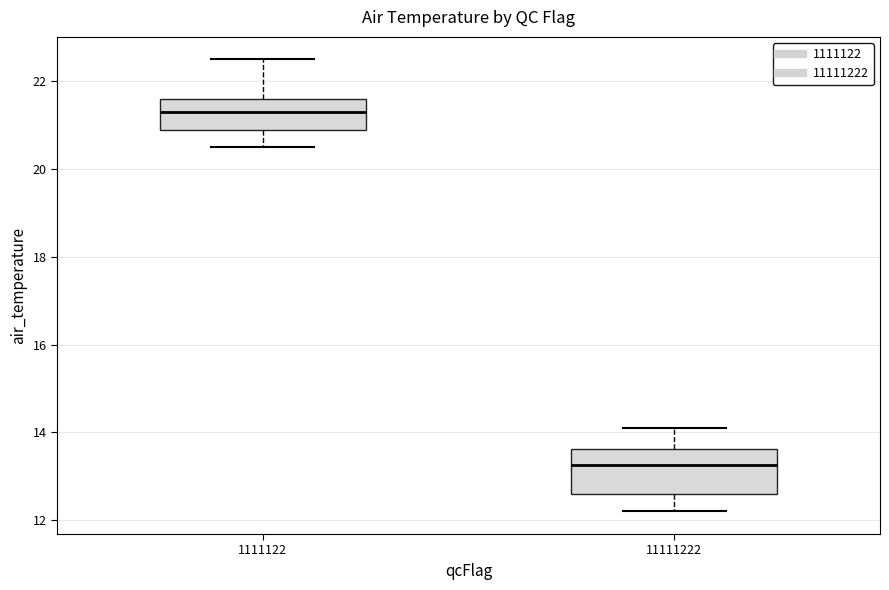

Reading left to right, transcribe this box plot: for each box, give where its median line is, the range the box spans, and where its two whiskers end, as read against the y-axis. The values are not printed on the chart, so give them approximately, as read against the axis.

1111122: median 21.4, box 21.0 to 21.6, whiskers 20.6 to 22.6
11111222: median 13.2, box 12.6 to 13.6, whiskers 12.2 to 14.2